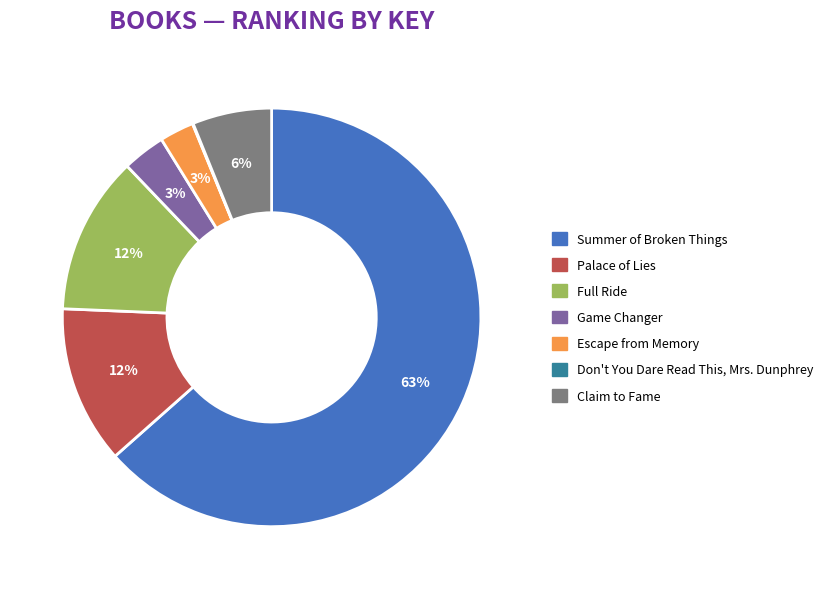

What is the largest slice in the pie chart?

Summer of Broken Things